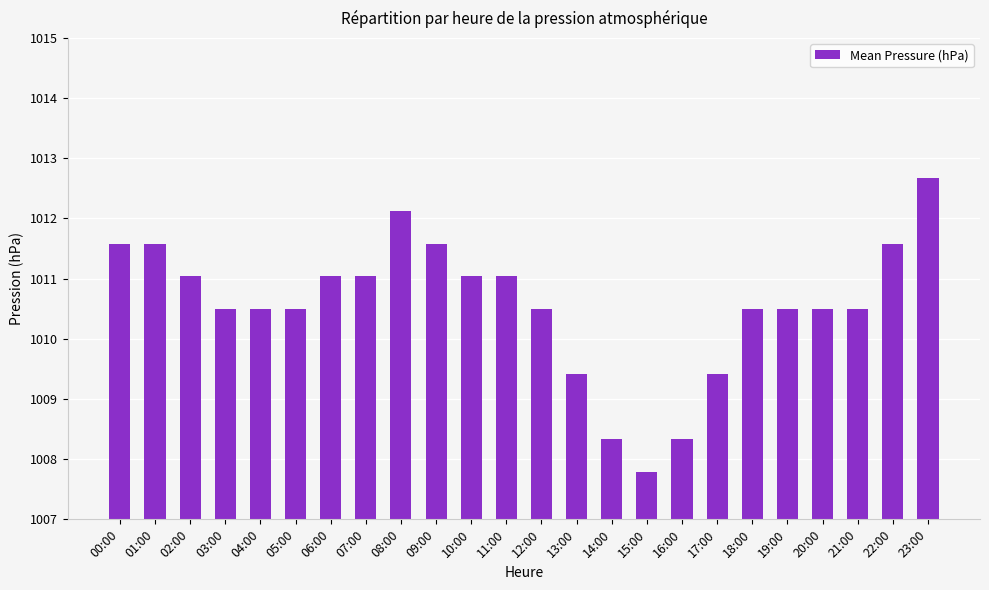

The value at 21:00 is 657.6. True or false?

False